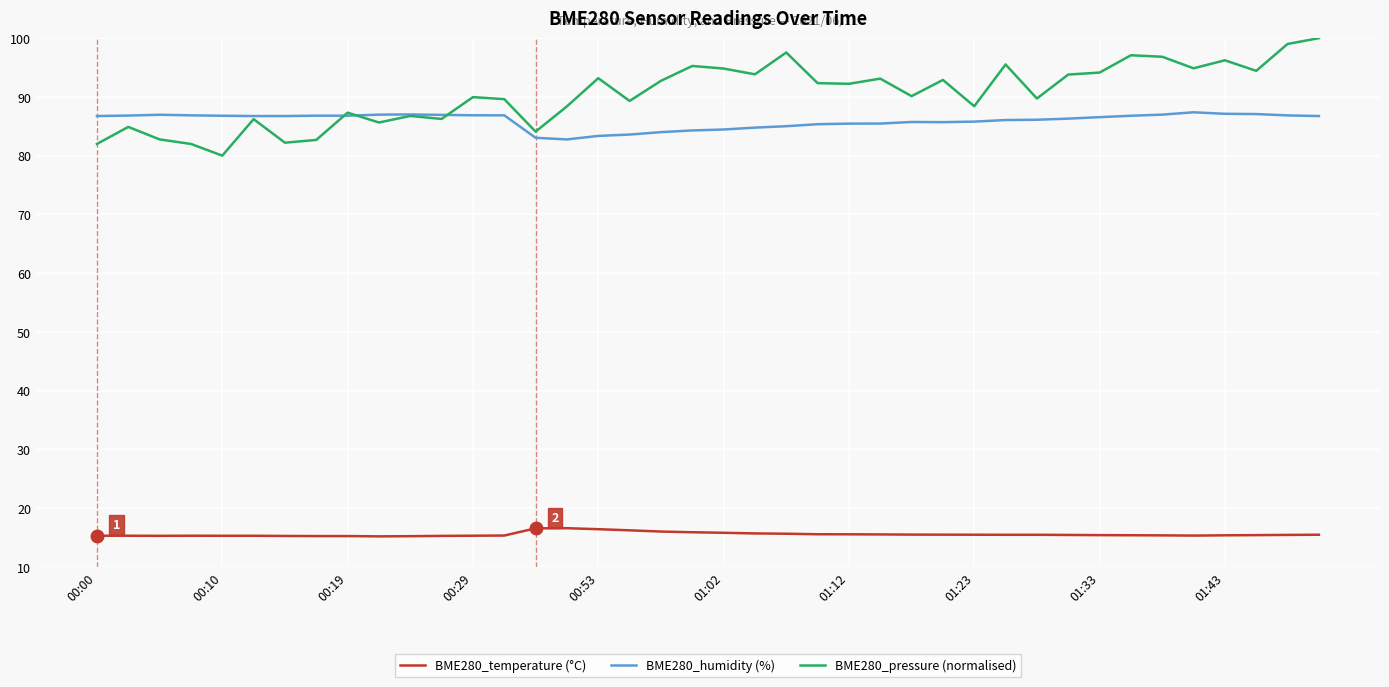

List the series in order of their peak value, highest first.

BME280_pressure (normalised), BME280_humidity (%), BME280_temperature (°C)